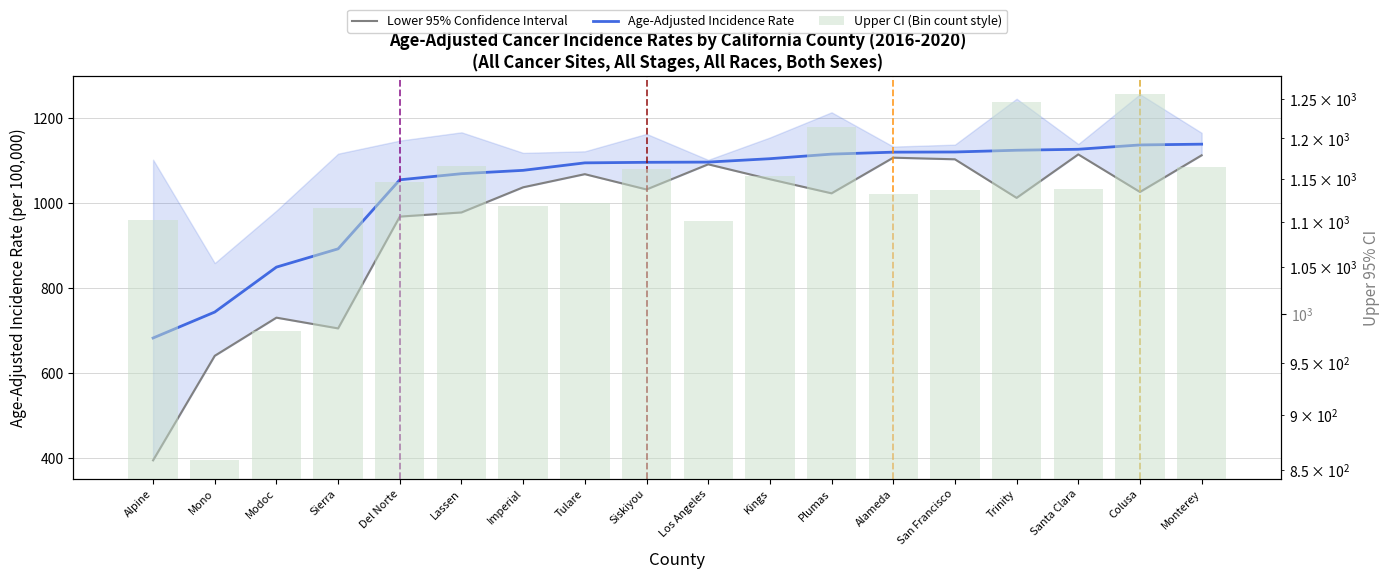

What is the label of the 2nd bar from the left?

Mono